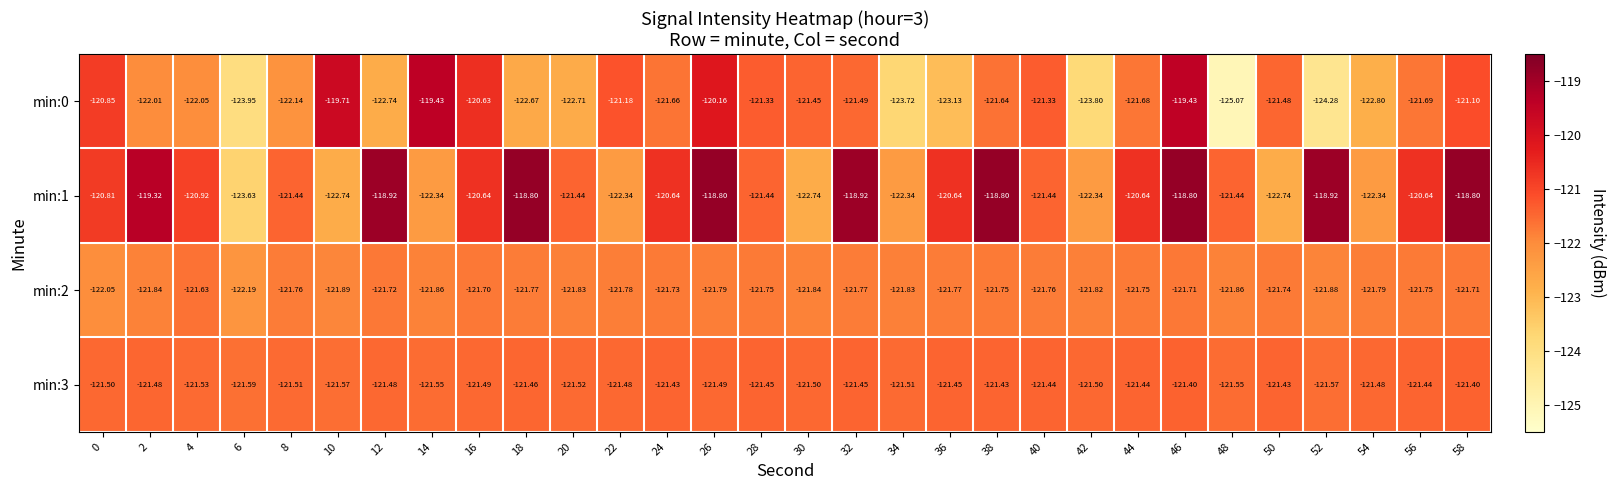

Is the value of min:3 at 50 greater than the value of min:0 at 50?

Yes